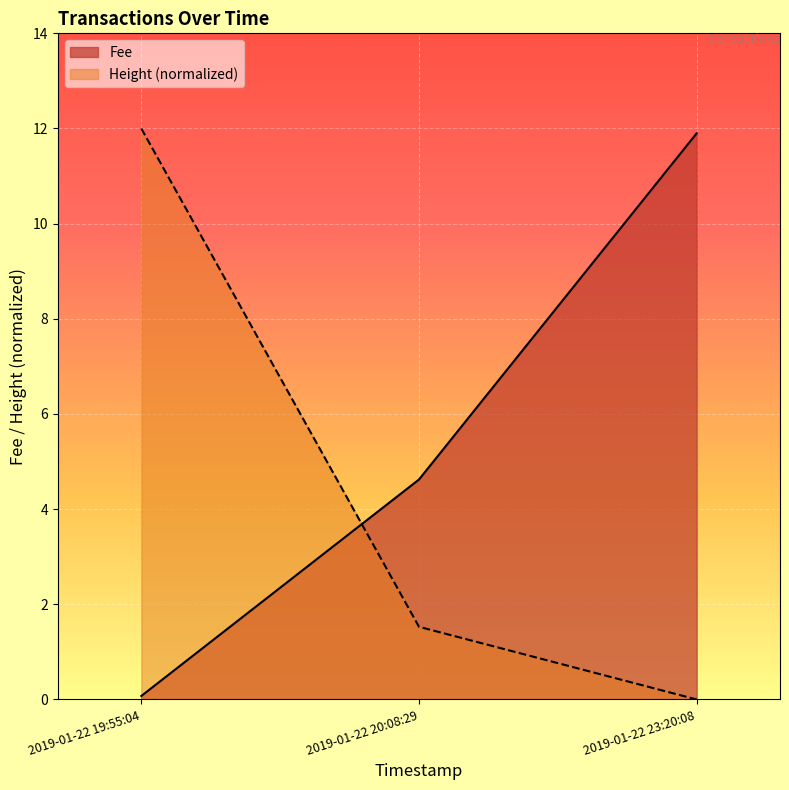

Between 2019-01-22 20:08:29 and 2019-01-22 23:20:08, which series saw the biggest shift?

Fee